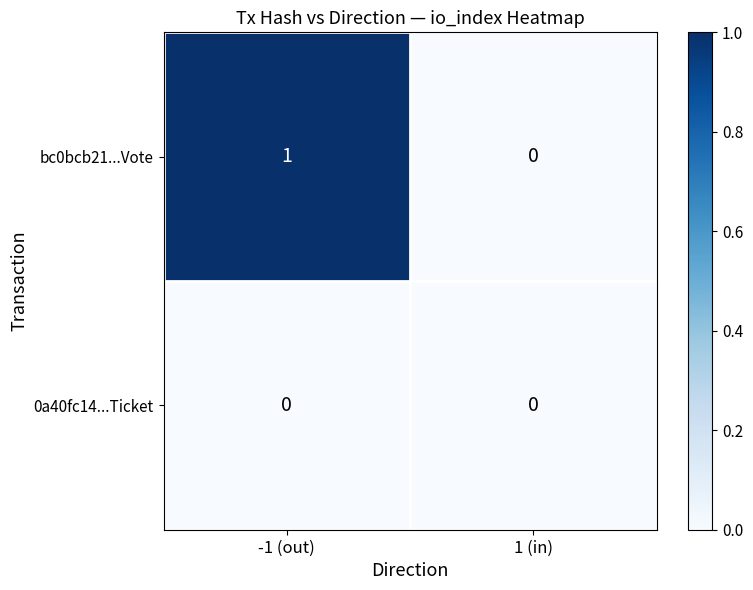

Which series has the largest total across all categories?

bc0bcb21...Vote